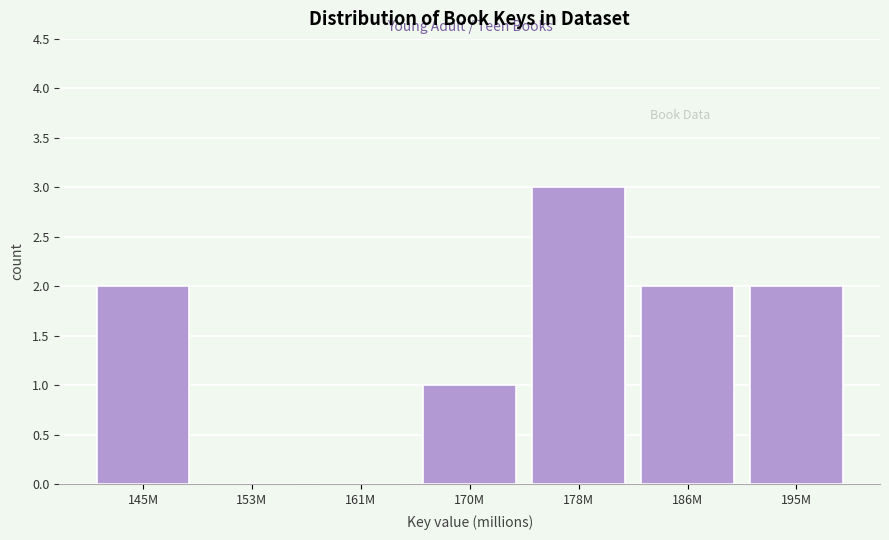

Reading left to right, what are all the values shown in this chart?

145M=2	153M=0	161M=0	170M=1	178M=3	186M=2	195M=2